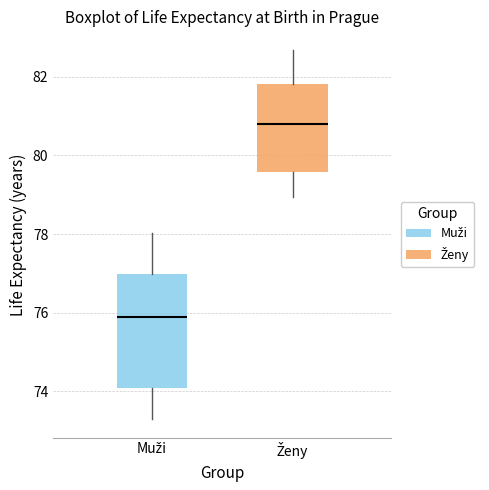

Reading left to right, read every box against the y-axis: the position of its median line, the range the box covers, and the ends of its whiskers. The values are not printed on the chart, so give them approximately, as read against the axis.

Muži: median 76.0, box 74.0 to 77.0, whiskers 73.2 to 78.0
Ženy: median 80.8, box 79.6 to 81.8, whiskers 79.0 to 82.6